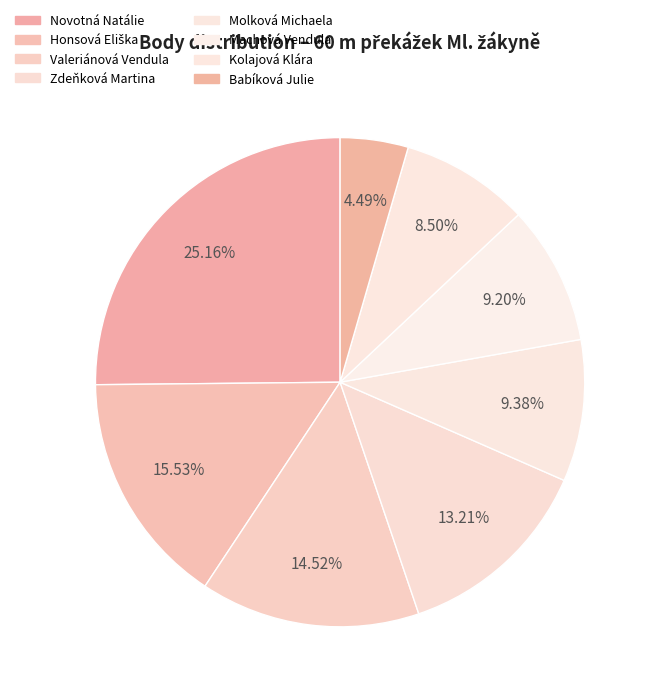

To the nearest percent, what is the difference between the Honsová Eliška and Babíková Julie slice percentages?

11%